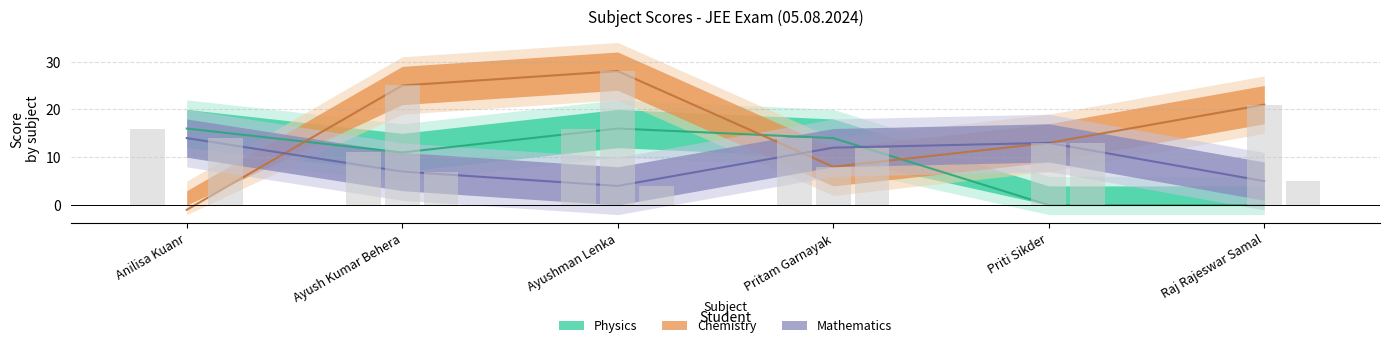

Between Raj Rajeswar Samal and Anilisa Kuanr, which is larger?

Anilisa Kuanr